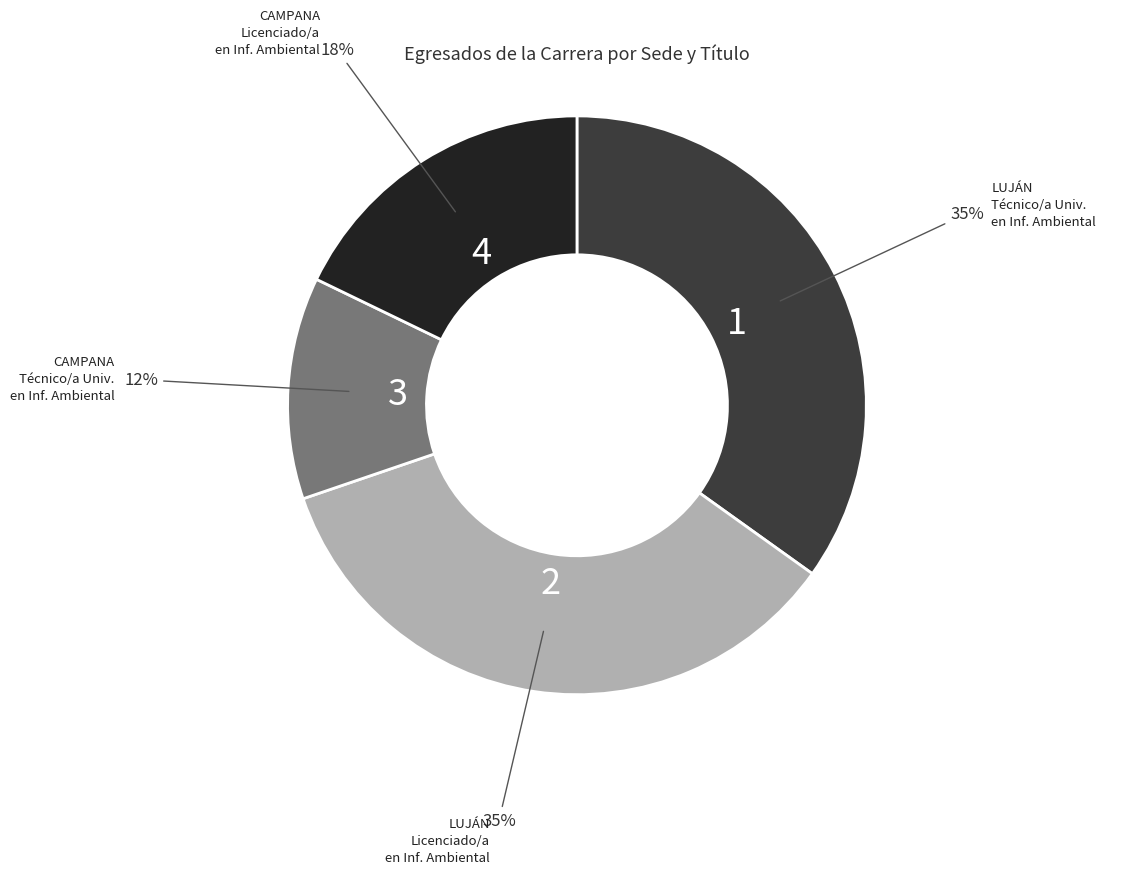

To the nearest percent, what is the average slice percentage?

25%